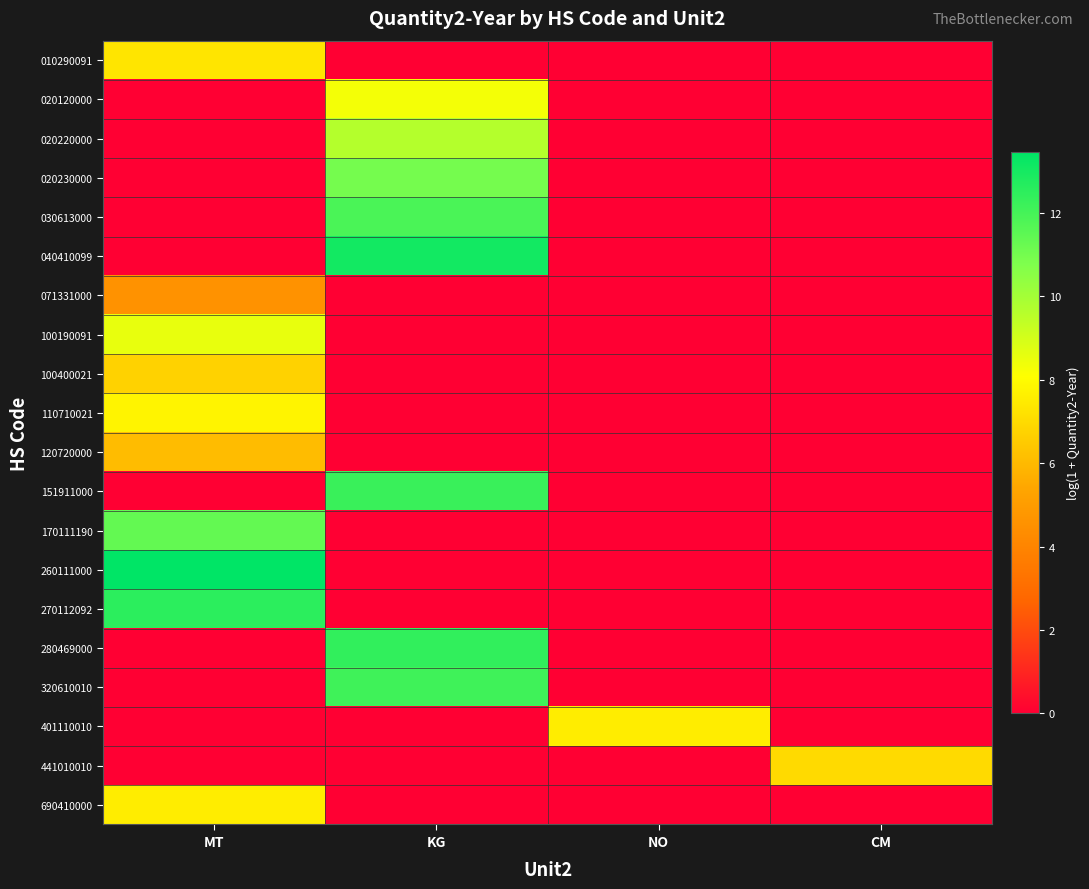

Reading left to right, list all the values displayed in this chart.

010290091: MT=7.3	KG=0.0	NO=0.0	CM=0.0
020120000: MT=0.0	KG=8.3	NO=0.0	CM=0.0
020220000: MT=0.0	KG=9.6	NO=0.0	CM=0.0
020230000: MT=0.0	KG=11.0	NO=0.0	CM=0.0
030613000: MT=0.0	KG=11.9	NO=0.0	CM=0.0
040410099: MT=0.0	KG=13.1	NO=0.0	CM=0.0
071331000: MT=4.6	KG=0.0	NO=0.0	CM=0.0
100190091: MT=8.6	KG=0.0	NO=0.0	CM=0.0
100400021: MT=6.7	KG=0.0	NO=0.0	CM=0.0
110710021: MT=7.8	KG=0.0	NO=0.0	CM=0.0
120720000: MT=6.1	KG=0.0	NO=0.0	CM=0.0
151911000: MT=0.0	KG=12.3	NO=0.0	CM=0.0
170111190: MT=11.4	KG=0.0	NO=0.0	CM=0.0
260111000: MT=13.5	KG=0.0	NO=0.0	CM=0.0
270112092: MT=12.5	KG=0.0	NO=0.0	CM=0.0
280469000: MT=0.0	KG=12.4	NO=0.0	CM=0.0
320610010: MT=0.0	KG=12.1	NO=0.0	CM=0.0
401110010: MT=0.0	KG=0.0	NO=7.6	CM=0.0
441010010: MT=0.0	KG=0.0	NO=0.0	CM=7.0
690410000: MT=7.6	KG=0.0	NO=0.0	CM=0.0